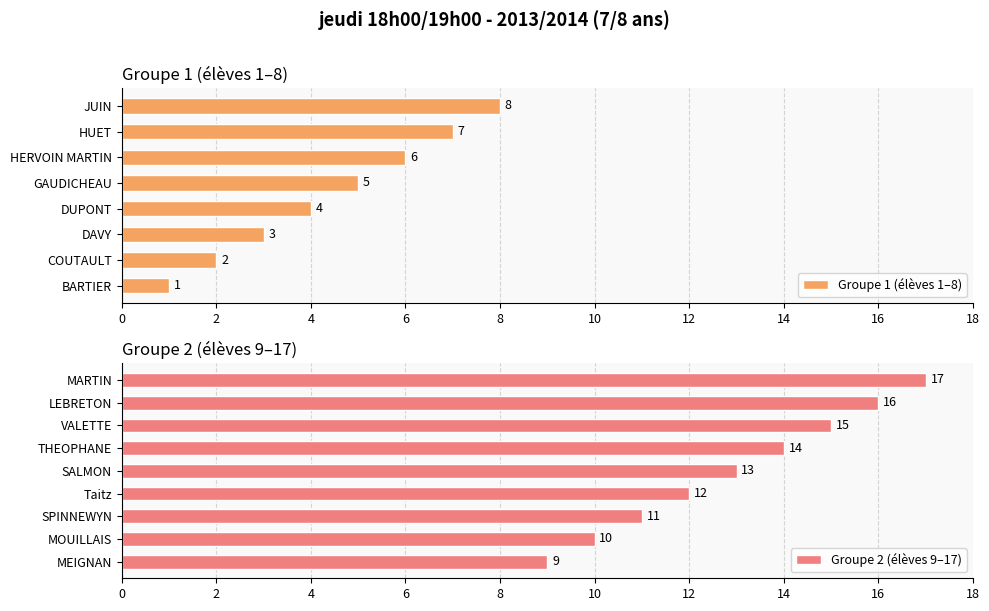

Reading left to right, extract all data points from this chart.

1	2	3	4	5	6	7	8	9	10	11	12	13	14	15	16	17